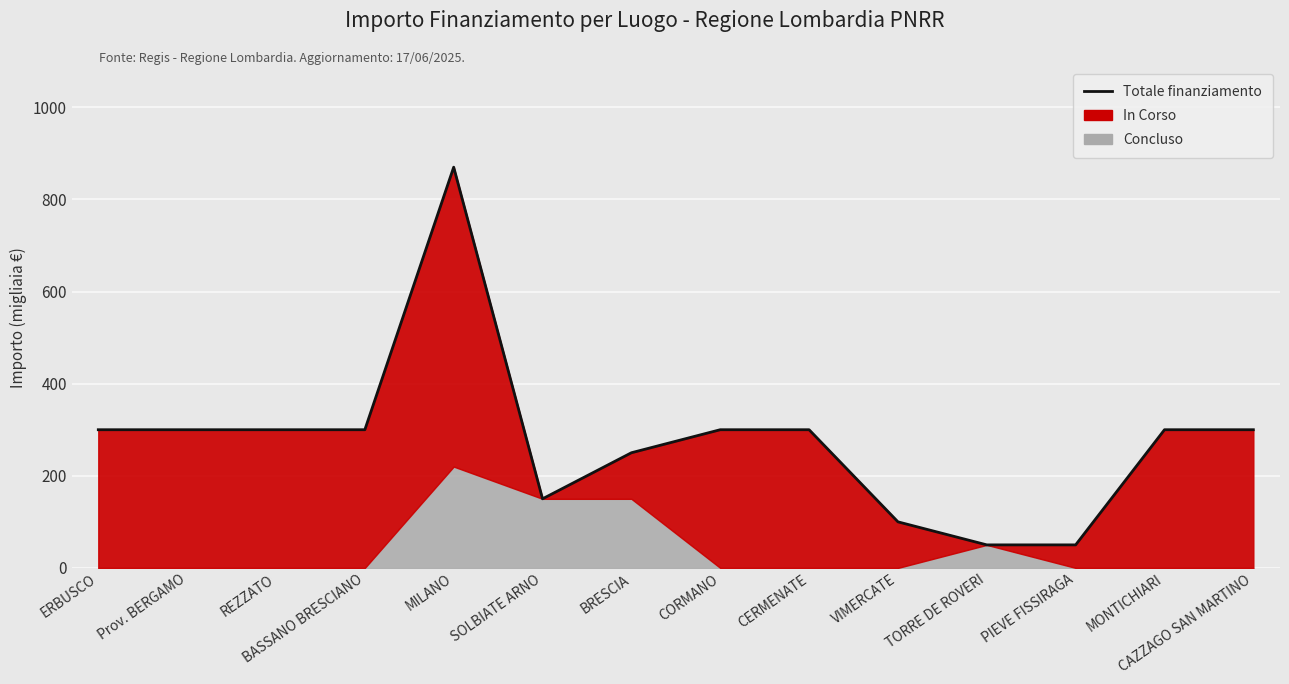

How many lines are shown in the chart?

1